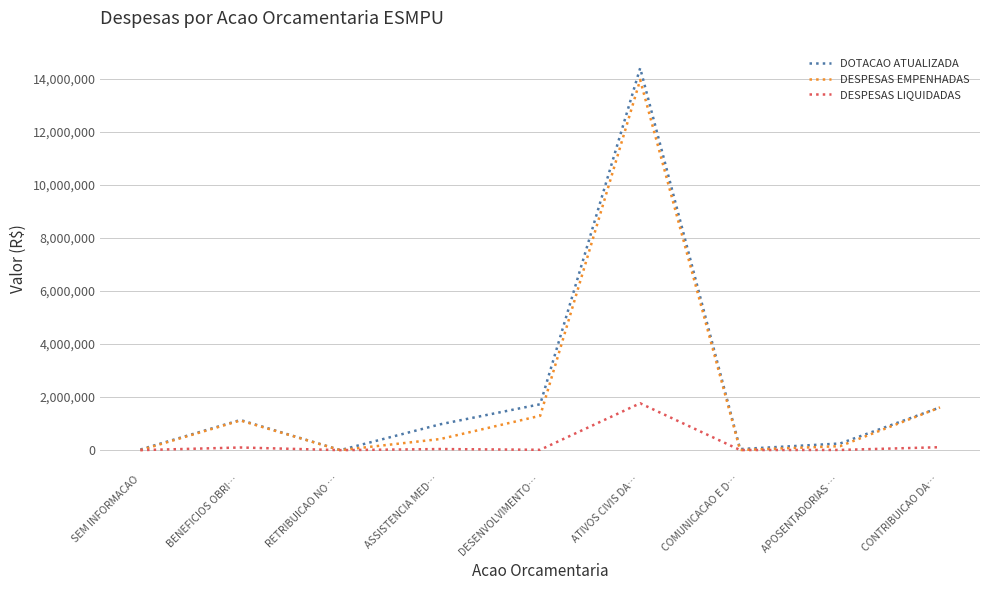

Which series changed the most between BENEFICIOS OBRI… and ATIVOS CIVIS DA…?

DOTACAO ATUALIZADA